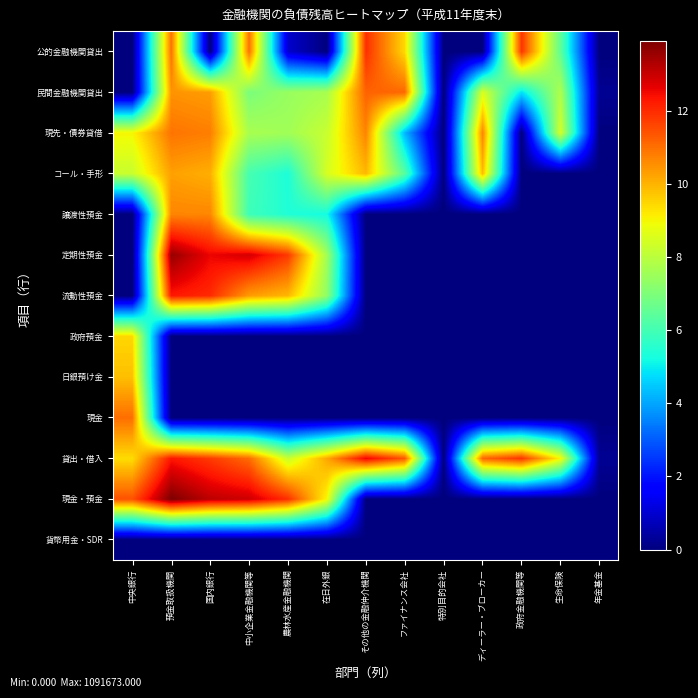

List the series in order of their peak value, lowest first.

貨幣用金・SDR, 政府預金, 日銀預け金, コール・手形, 譲渡性預金, 現先・債券貸借, 現金, 民間金融機関貸出, 公的金融機関貸出, 流動性預金, 貸出・借入, 定期性預金, 現金・預金